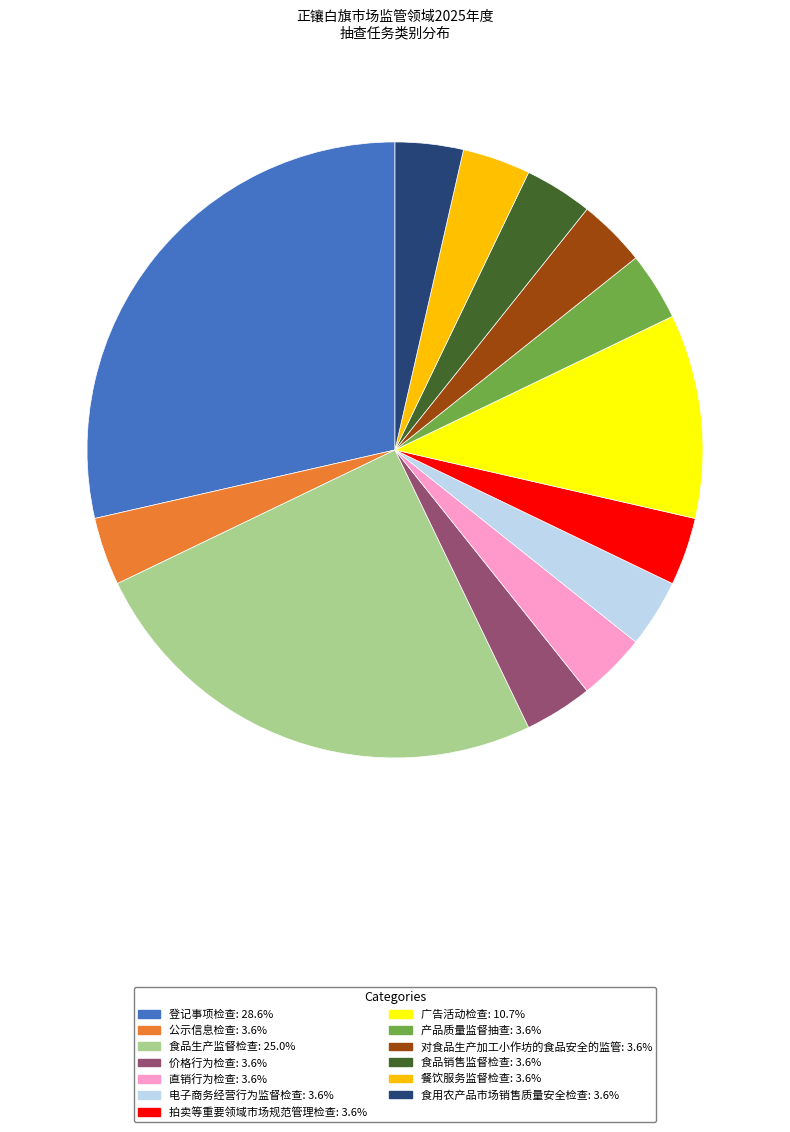

Count the number of slices in the pie.

13